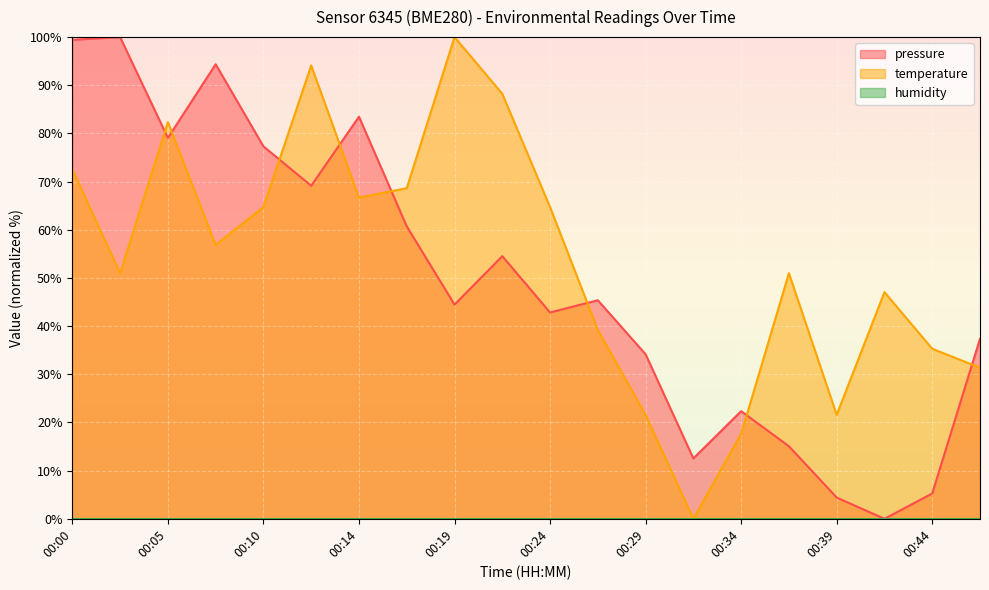

Which category has the highest value across all series?

00:02